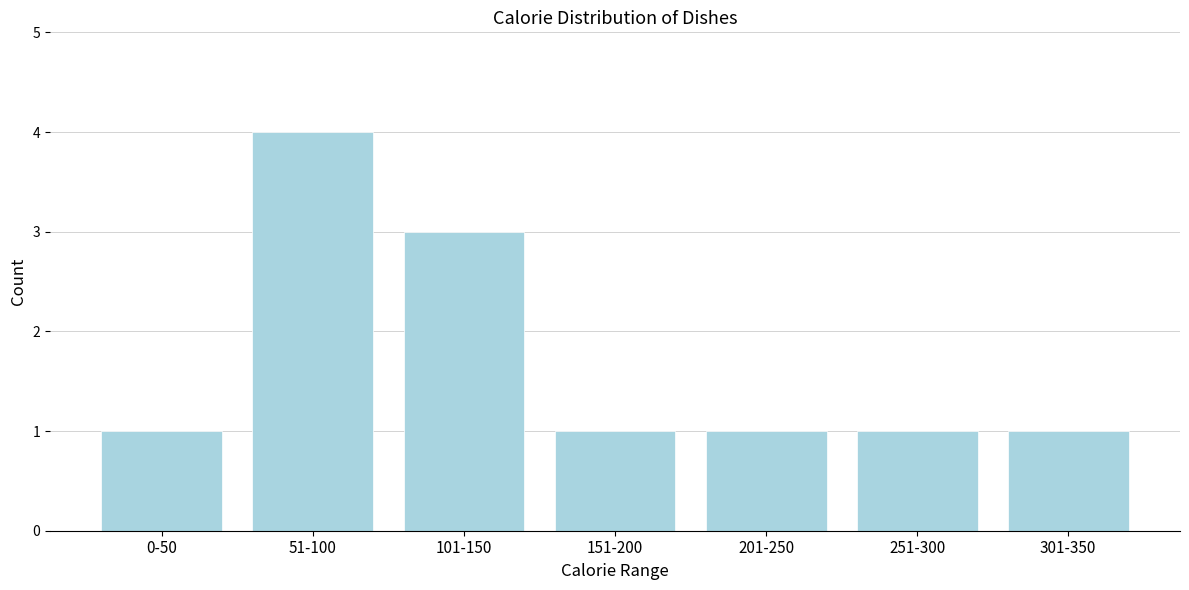

Reading left to right, list all the values displayed in this chart.

0-50=1	51-100=4	101-150=3	151-200=1	201-250=1	251-300=1	301-350=1